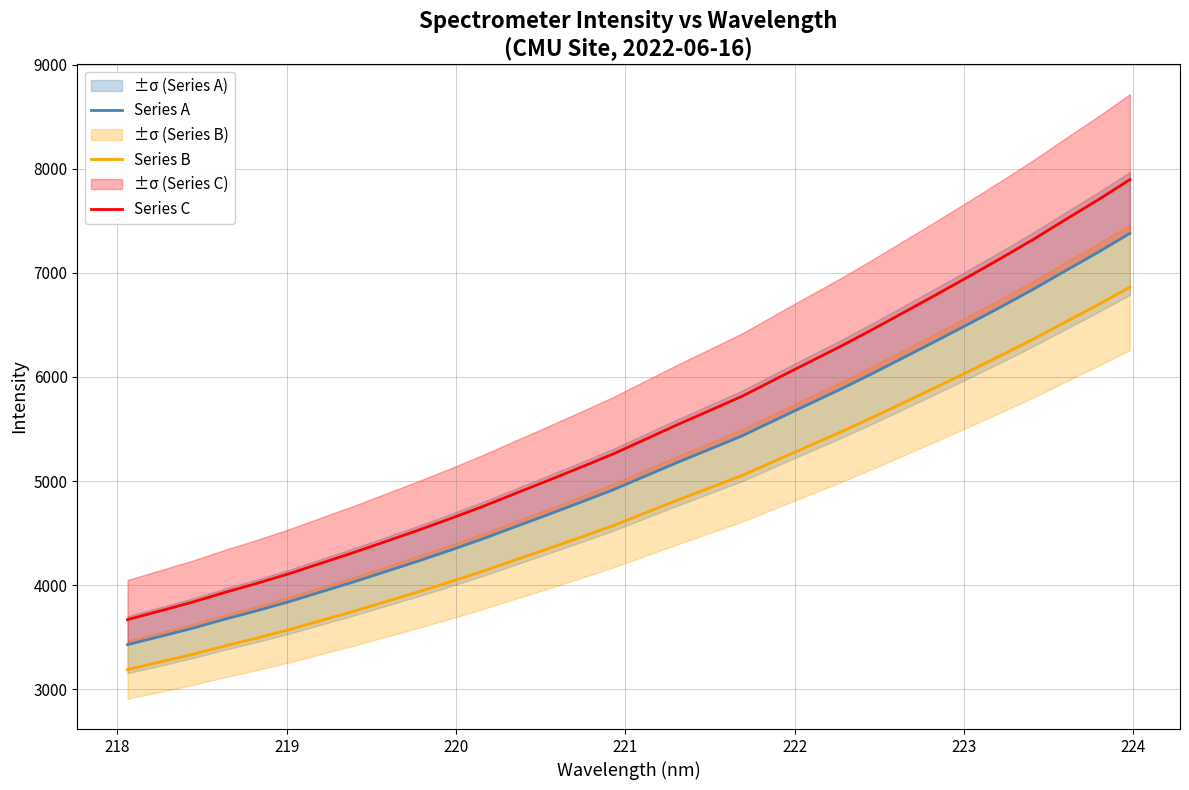

True or false: Series B and Series C intersect in this chart.

False